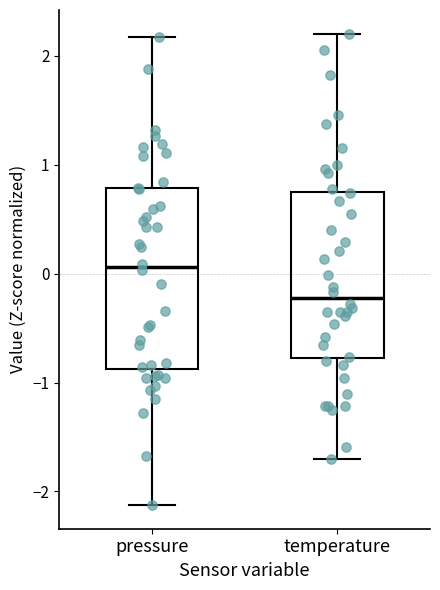

Comparing the boxes themselves (not the whiskers), which one is the tallest?

pressure